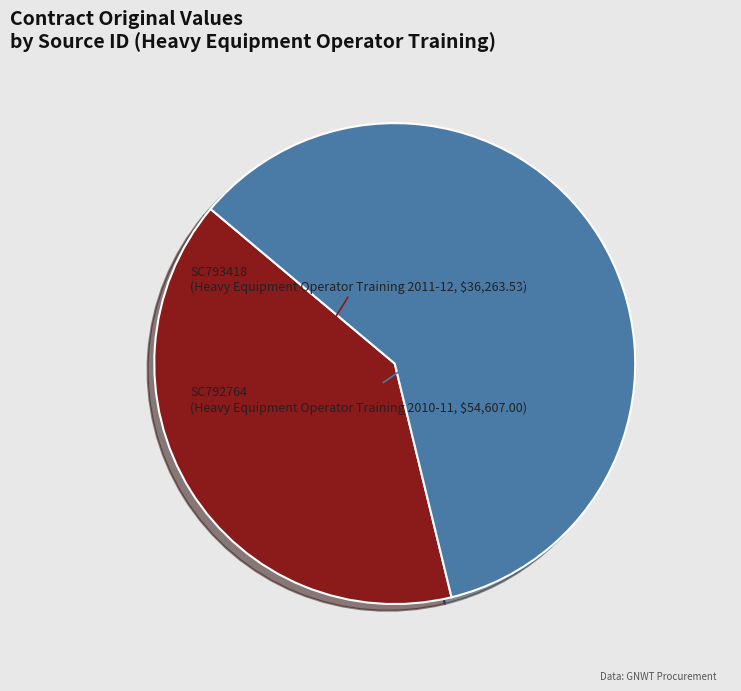

Is it true that SC792764 is 52% of the pie?

False